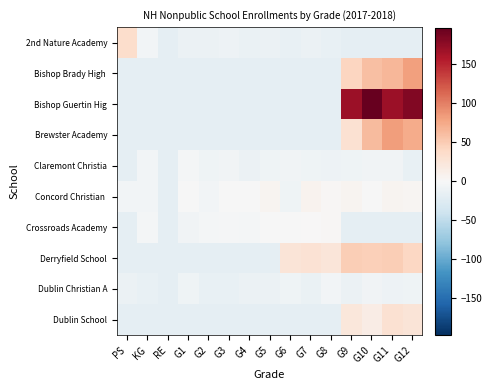

List the series in order of their peak value, lowest first.

Dublin Christian A, Claremont Christia, Crossroads Academy, Concord Christian, Dublin School, 2nd Nature Academy, Derryfield School, Bishop Brady High, Brewster Academy, Bishop Guertin Hig